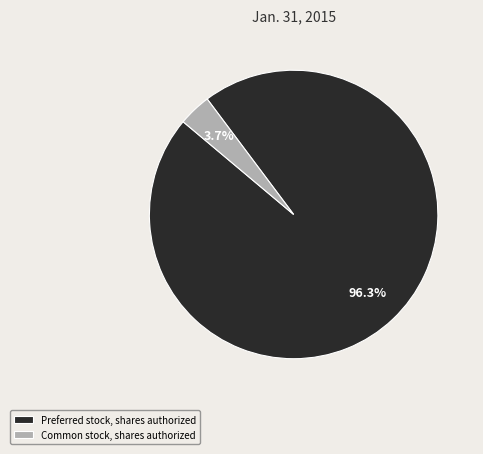

To the nearest percent, what is the difference between the Common stock, shares authorized and Preferred stock, shares authorized slice percentages?

93%